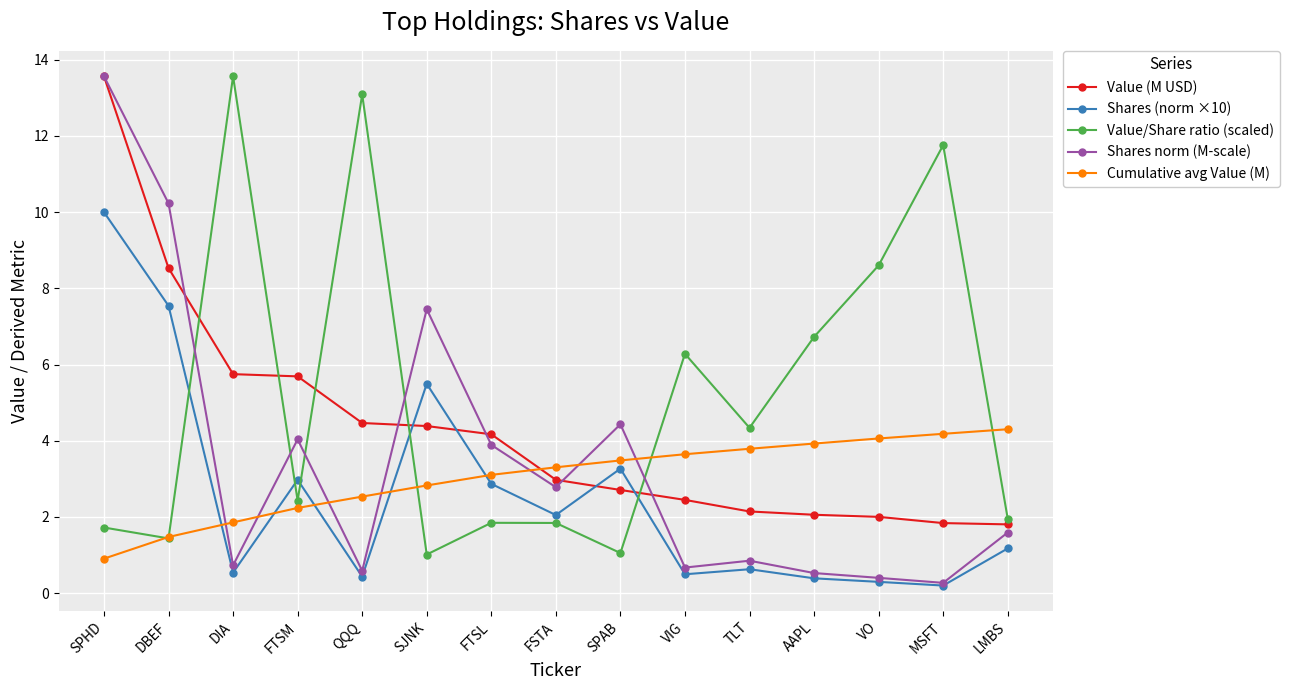

Rank the series by their average value, from lowest to highest.

Shares (norm ×10), Cumulative avg Value (M), Shares norm (M-scale), Value (M USD), Value/Share ratio (scaled)